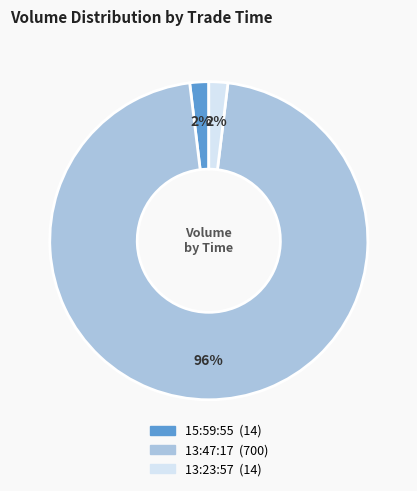

What percentage is the 13:47:17 slice, to the nearest percent?

96%